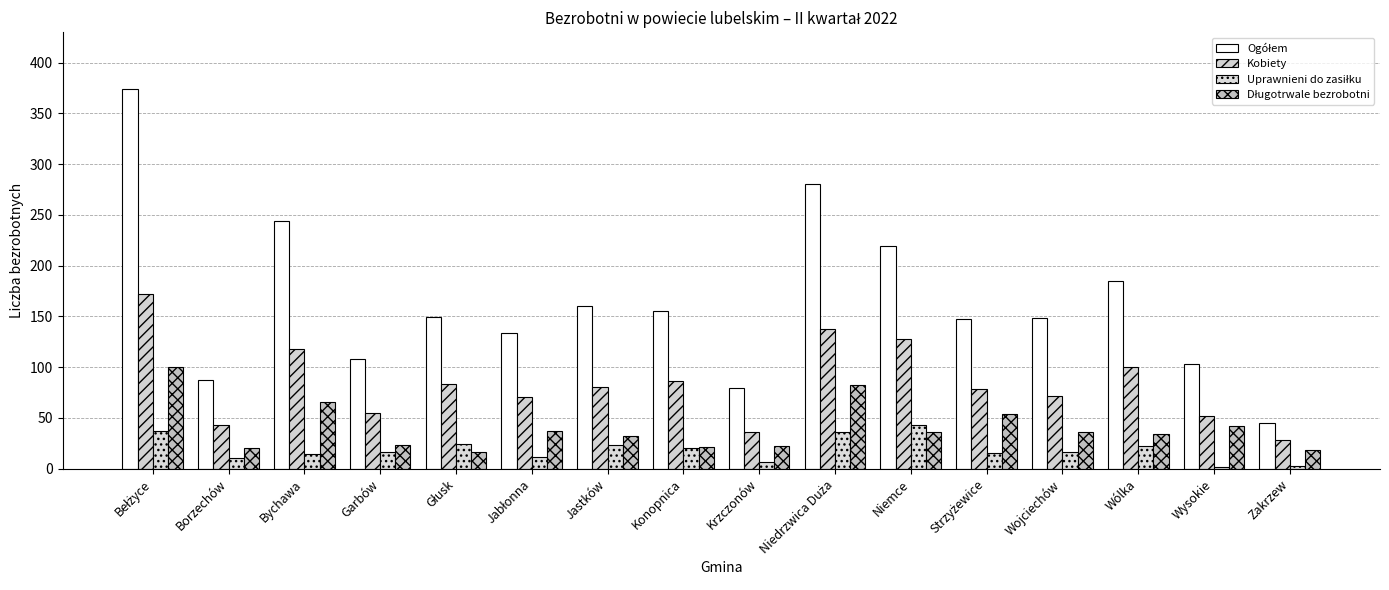

How many bars are there in each group?

4